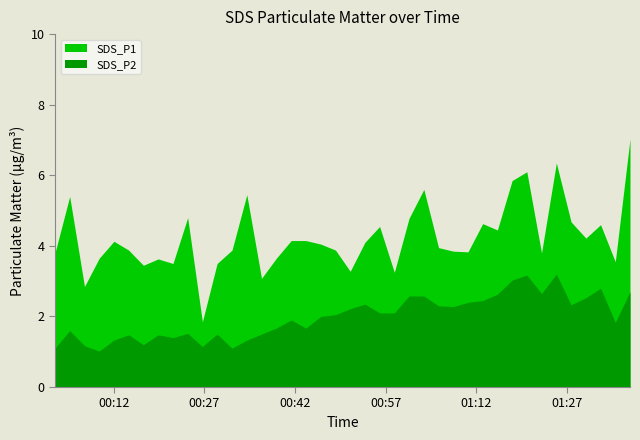

Between 2022/04/03 01:00:52 and 2022/04/03 01:30:07, which series saw the biggest shift?

SDS_P1